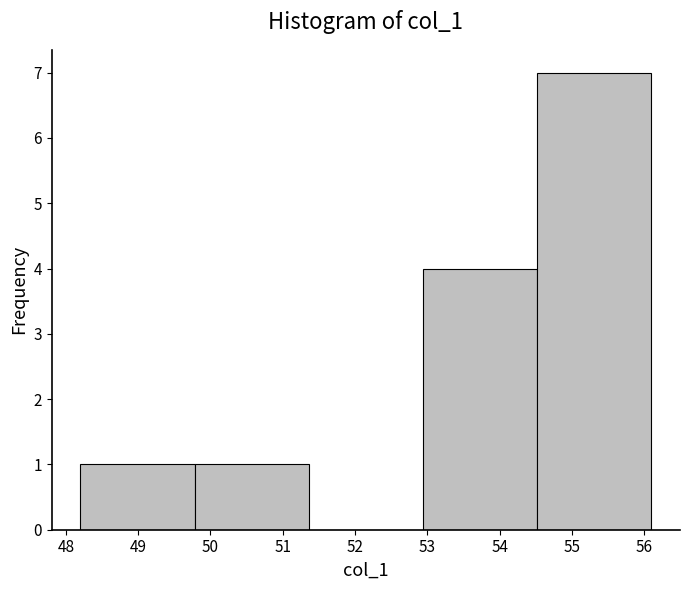

Reading left to right, list every bar in this chart as the range it spans on the x-axis followed by its height. Neither the bar edges nor the heights are printed on the chart, so give them approximately, as read against the axes.

48.20 to 49.78: 1
49.78 to 51.36: 1
51.36 to 52.94: 0
52.94 to 54.52: 4
54.52 to 56.10: 7